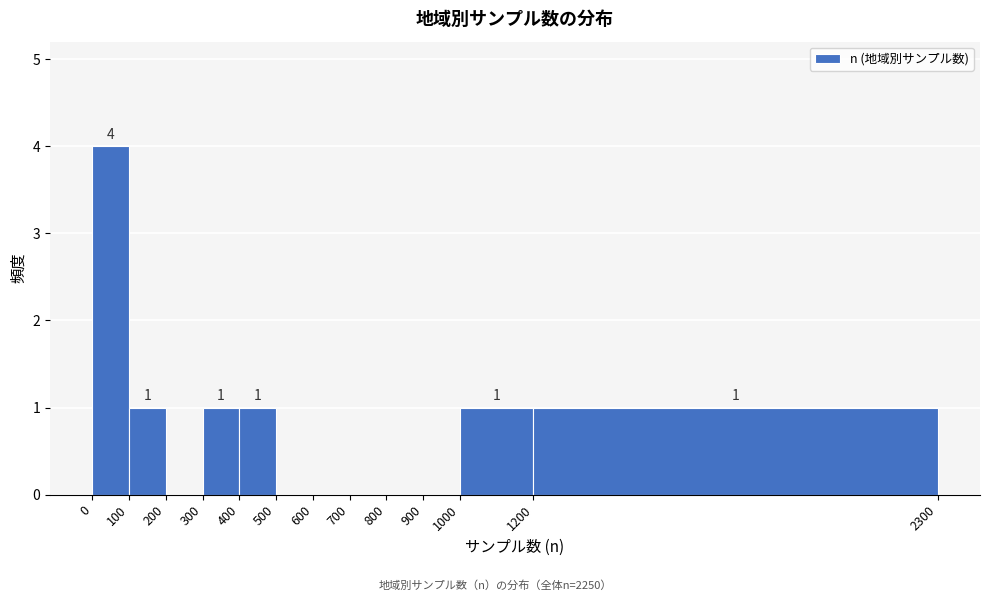

Which range on the x-axis has the tallest bar?

0 to 100